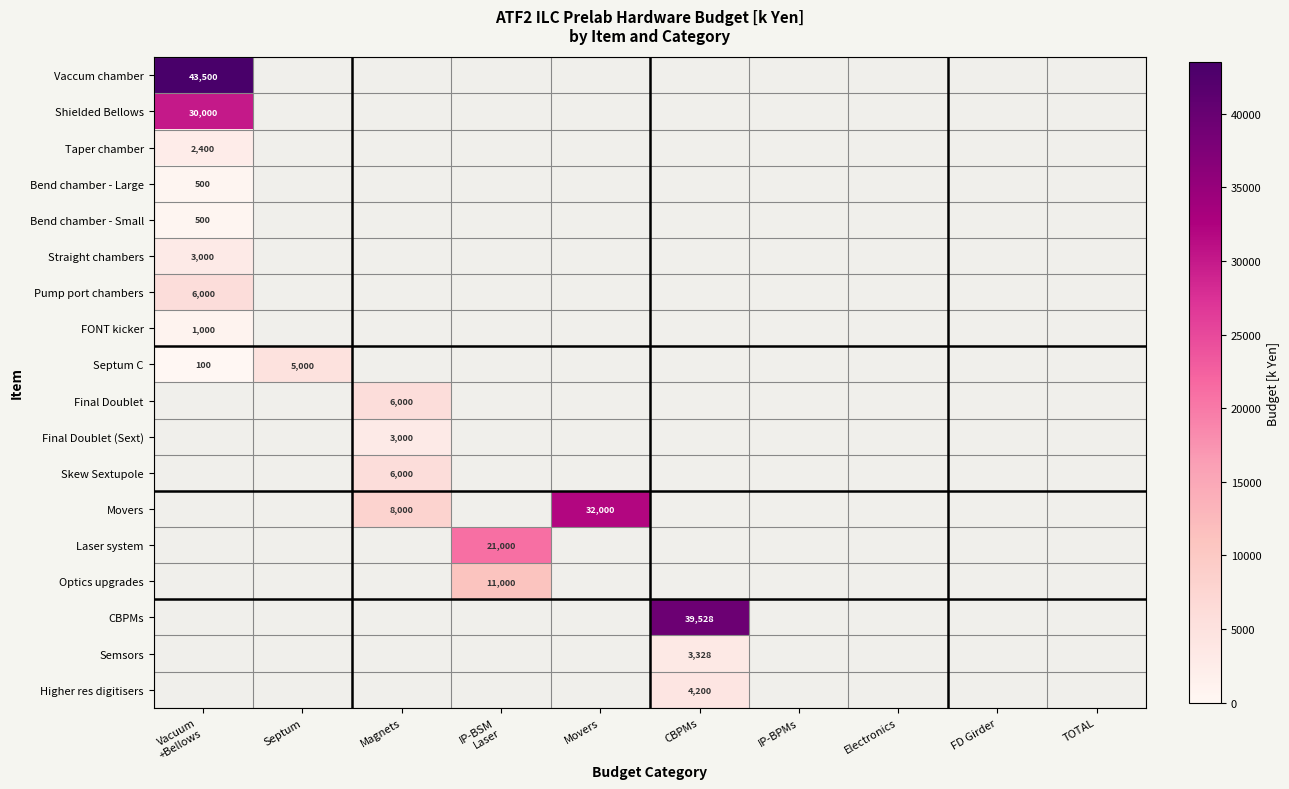

Is it true that Final Doublet equals 3604 at Magnets?

False